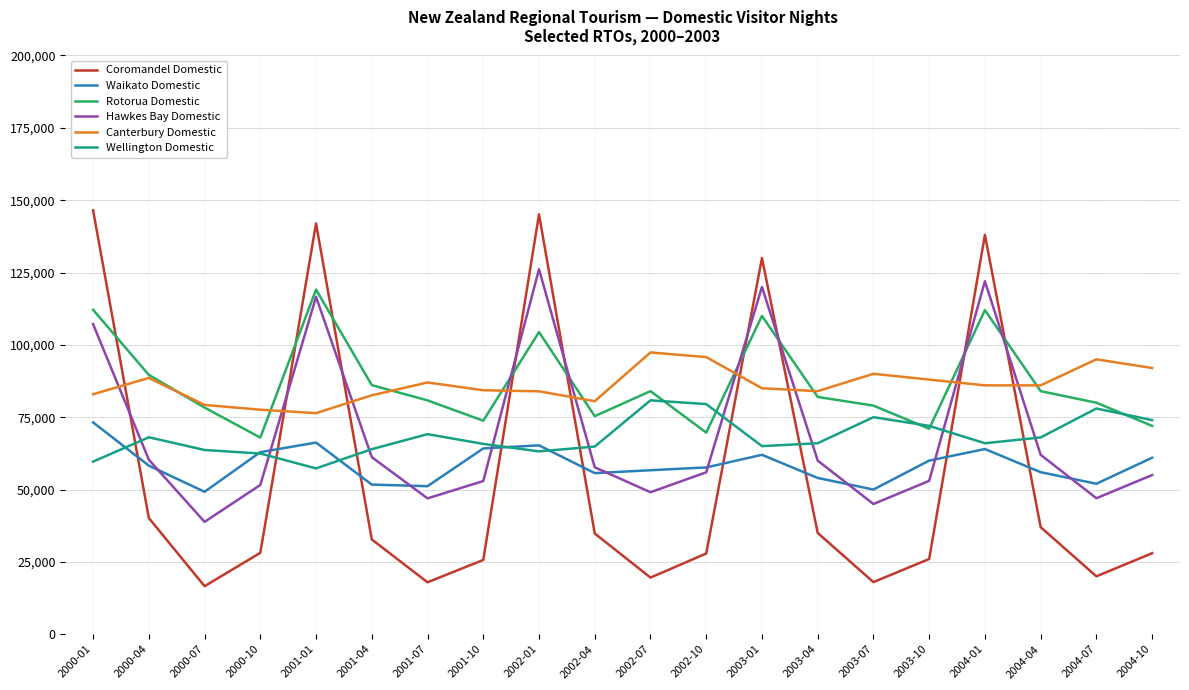

Between which two adjacent categories do Wellington Domestic and Rotorua Domestic first intersect?

2002-07 and 2002-10